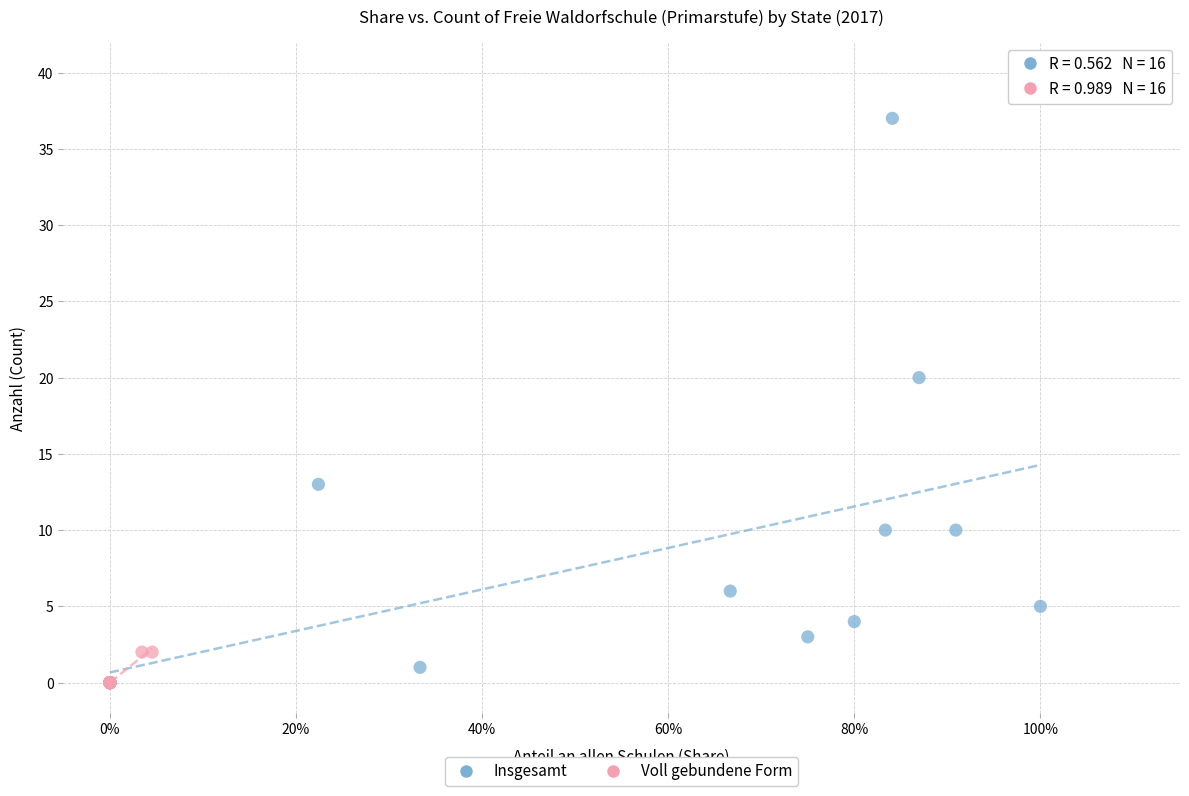

Which series has the largest Y range (max minus min)?

Insgesamt